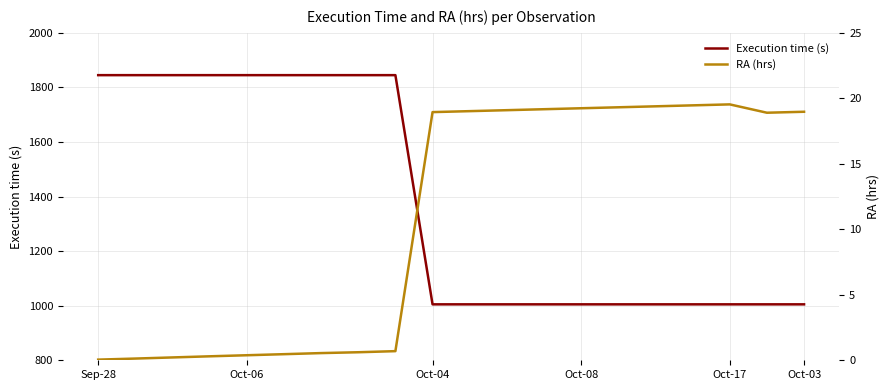

True or false: RA (hrs) and Execution time (s) intersect in this chart.

False